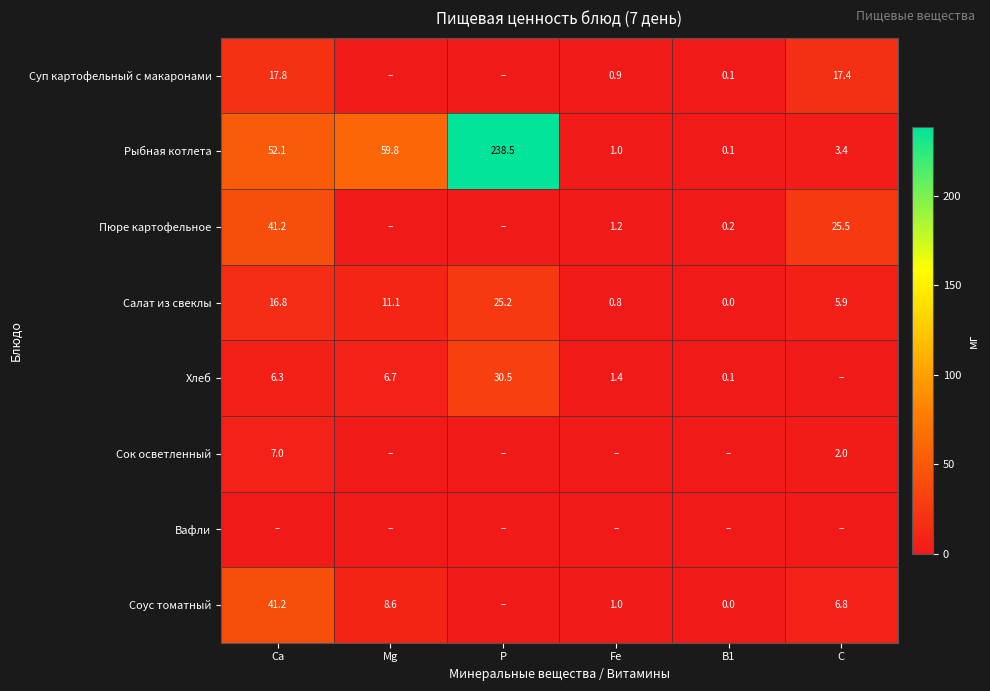

What is the sum of the Соус томатный values at B1 and Ca?

41.2